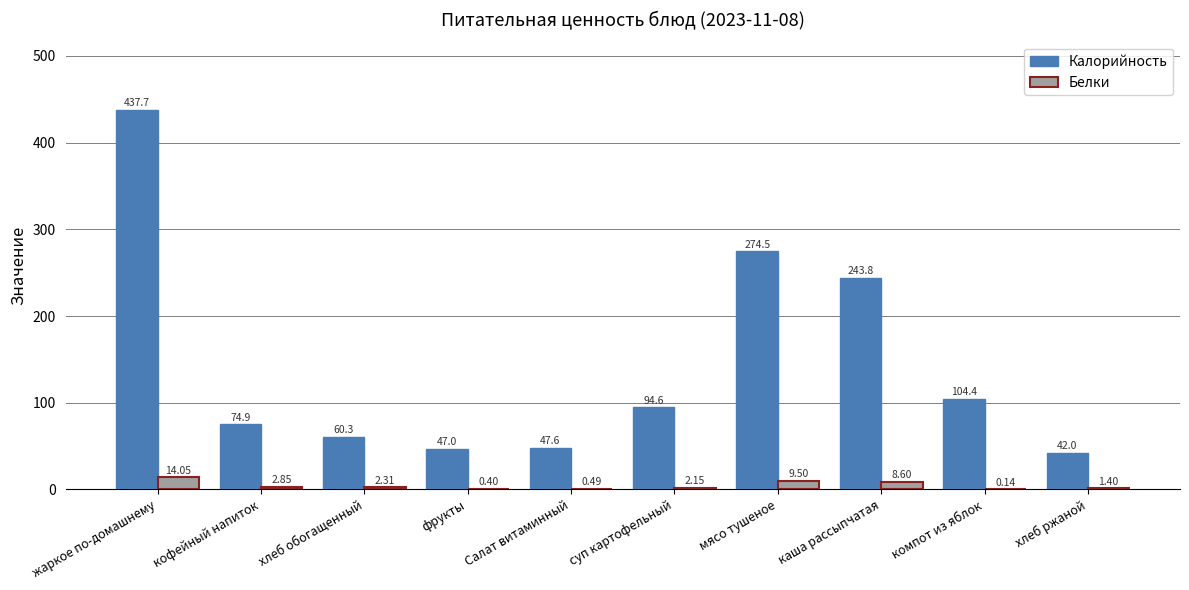

Is the value of Белки at Салат витаминный greater than the value of Калорийность at компот из яблок?

No